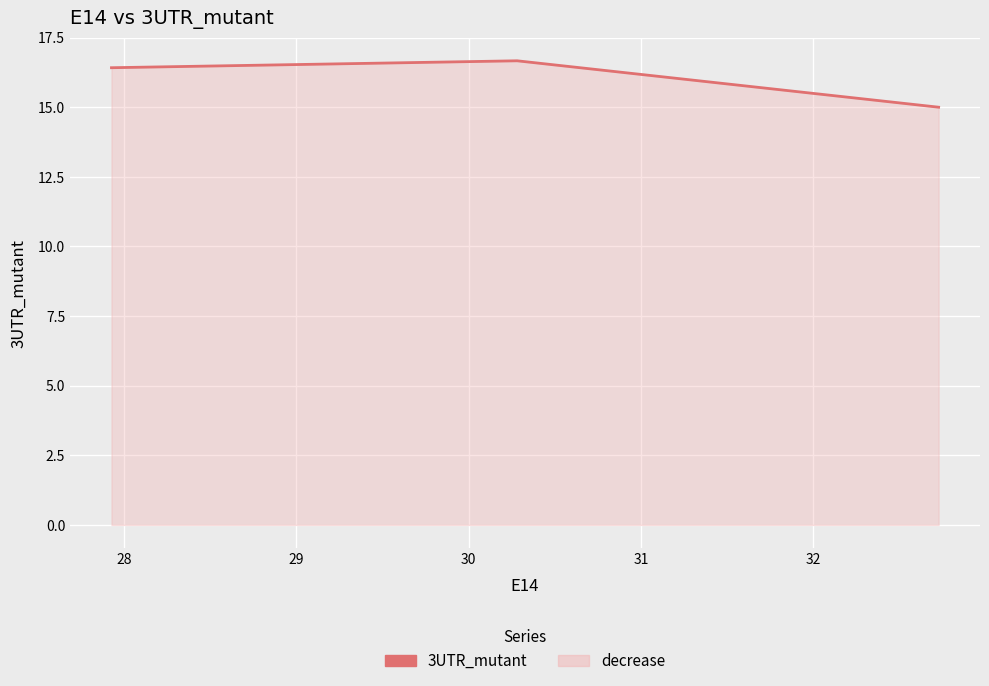

What is the difference between the maximum and minimum values?

1.7